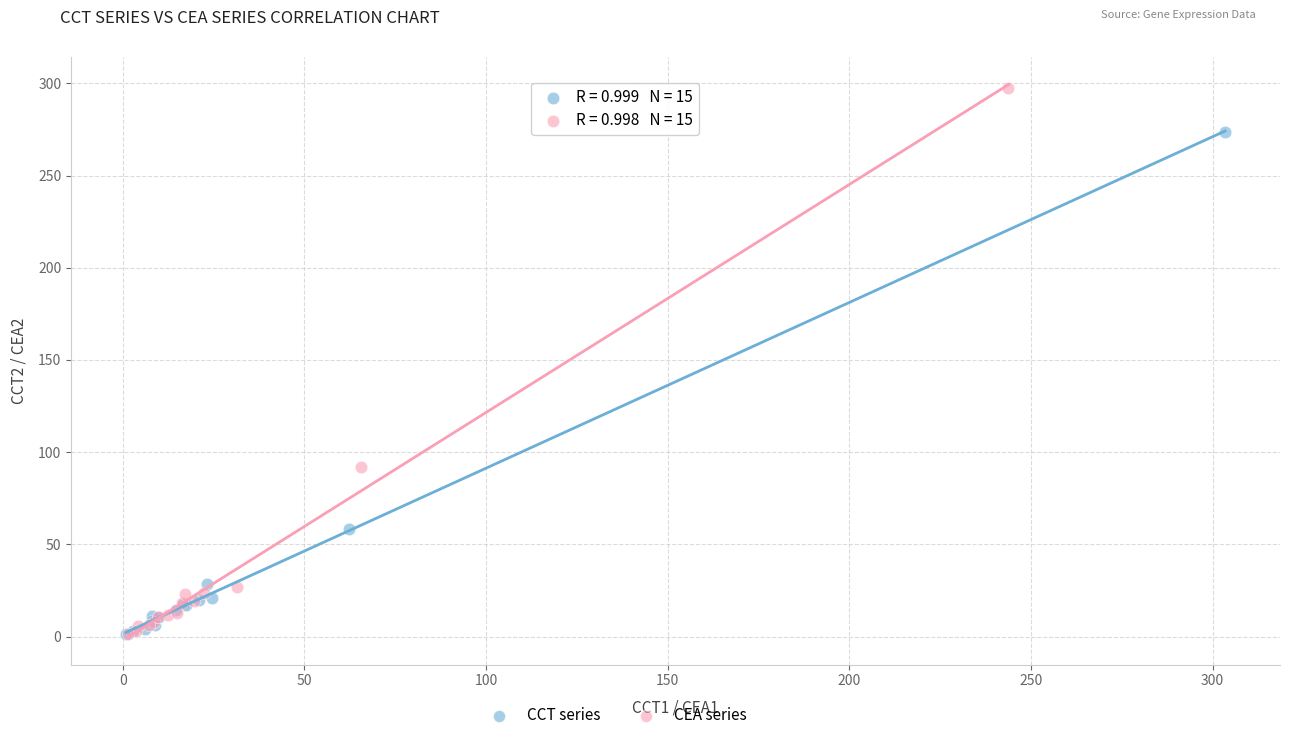

Which series contains the highest Y value?

CEA series